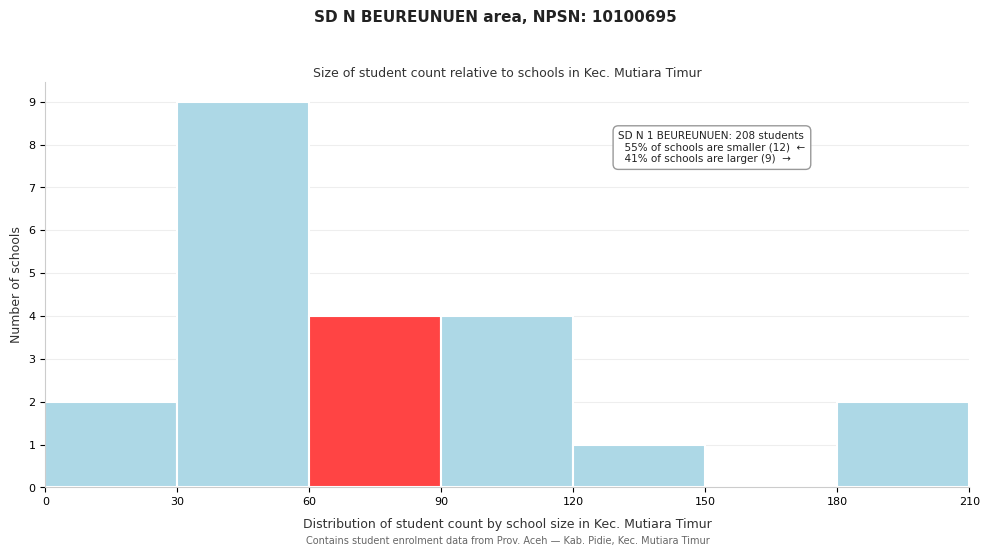

Which range on the x-axis has the tallest bar?

30 to 60